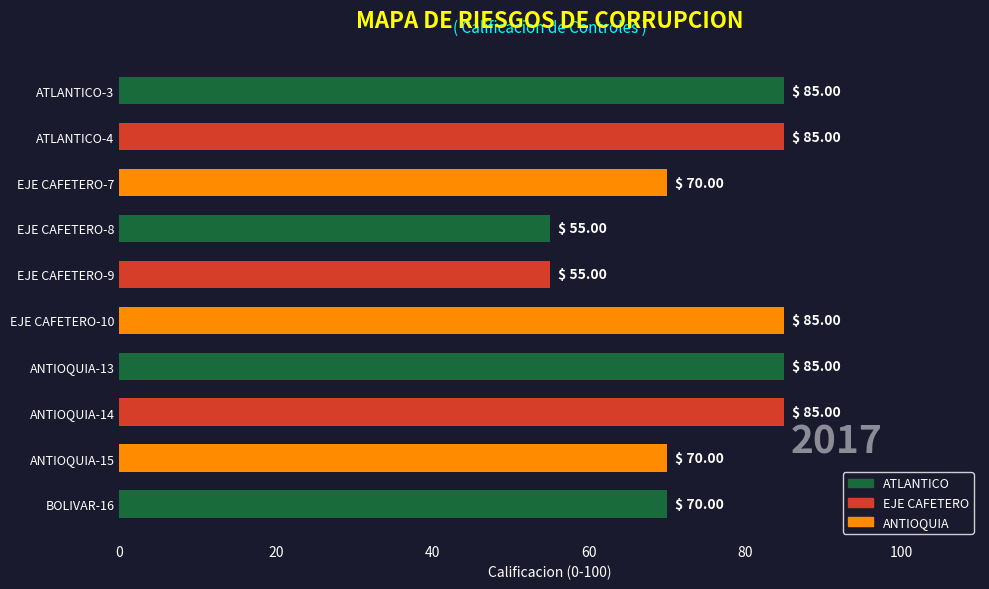

What is the greatest value displayed?

85